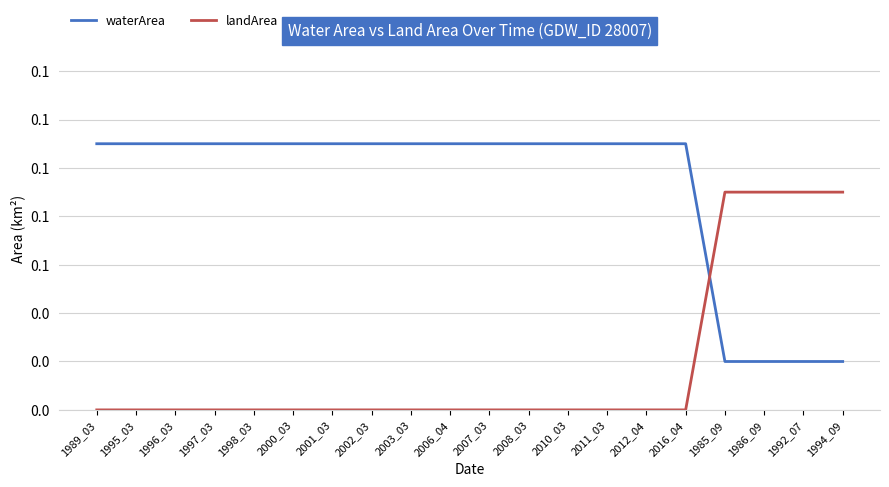

The value of waterArea at 2000_03 is 0.1. True or false?

True